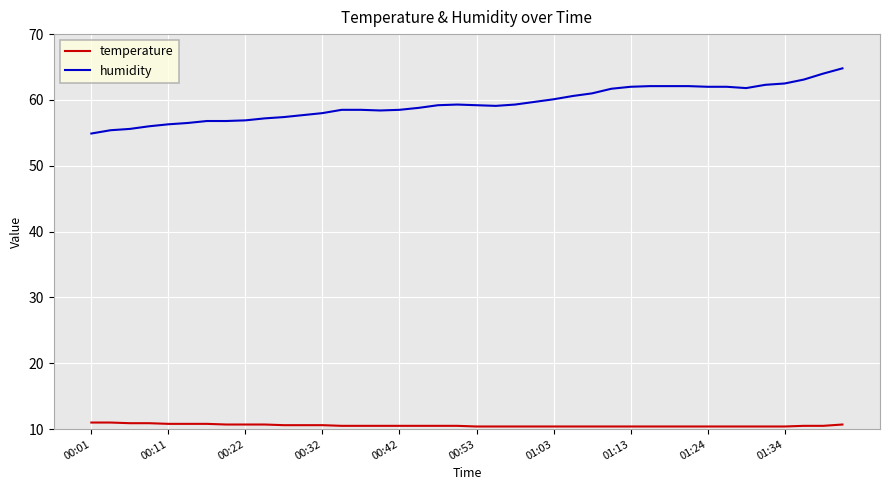

Which series has the largest total across all categories?

humidity